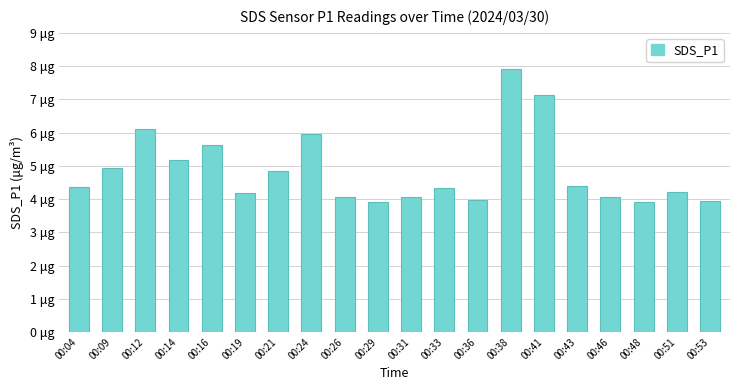

Rank the categories by value from lowest to highest.

00:48, 00:29, 00:53, 00:36, 00:26, 00:31, 00:46, 00:19, 00:51, 00:33, 00:04, 00:43, 00:21, 00:09, 00:14, 00:16, 00:24, 00:12, 00:41, 00:38